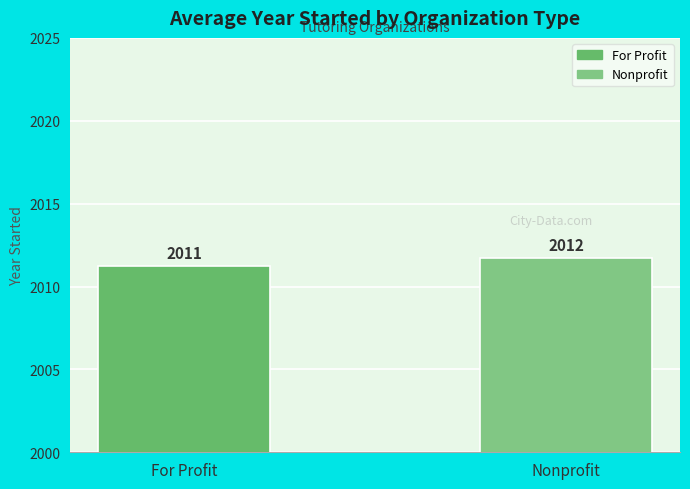

How many values are between 2011 and 2012?

2